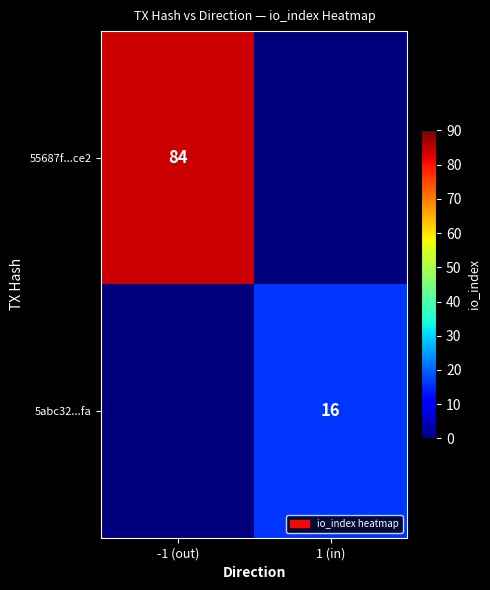

Is it true that 5abc32...fa equals 16 at 1 (in)?

True